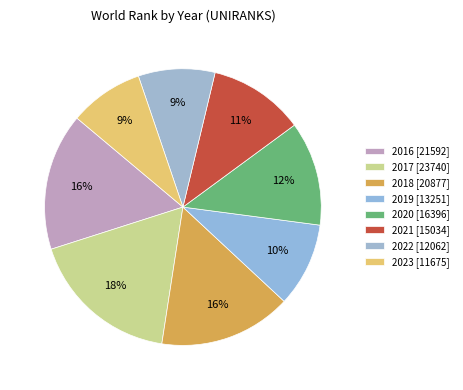

Count the number of slices in the pie.

8